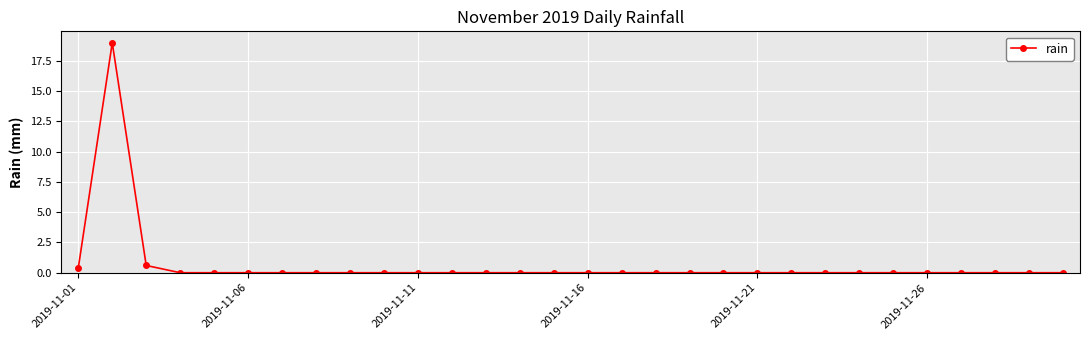

True or false: the data has more than 0 interior local peaks.

True